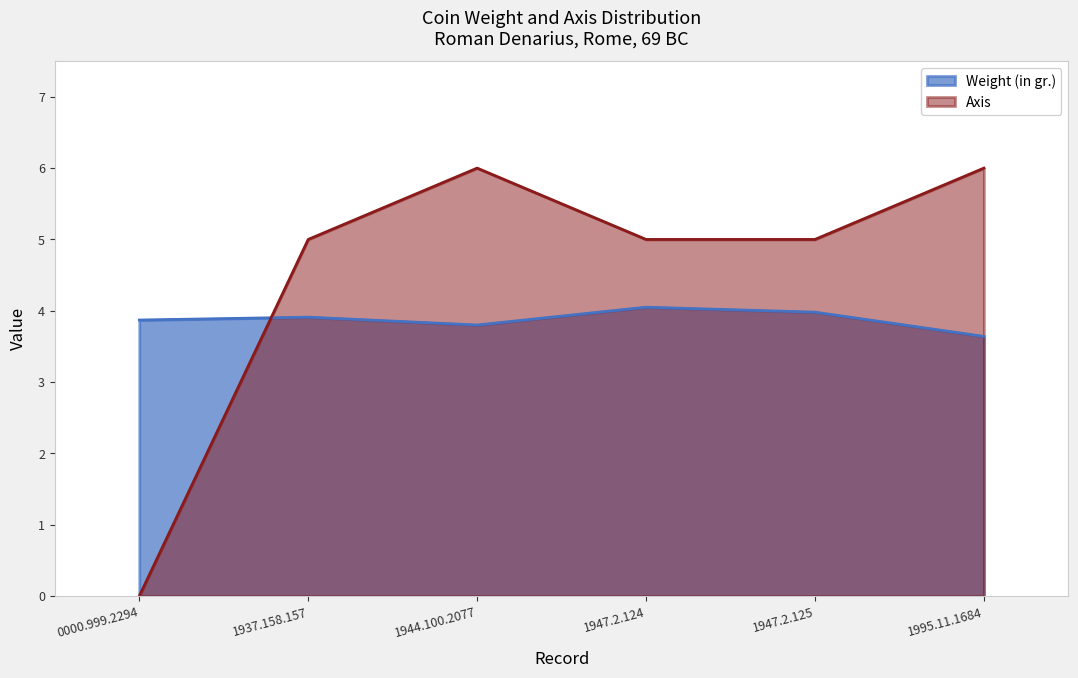

List the series in order of their overall mean, lowest first.

Weight (in gr.), Axis